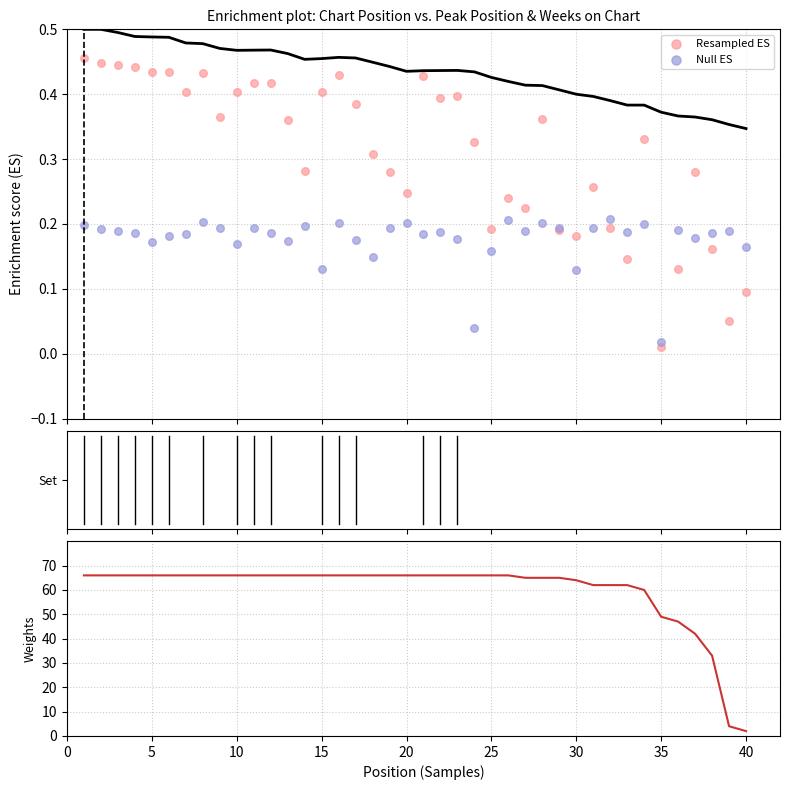

Which series contains the highest Y value?

Weeks on Chart